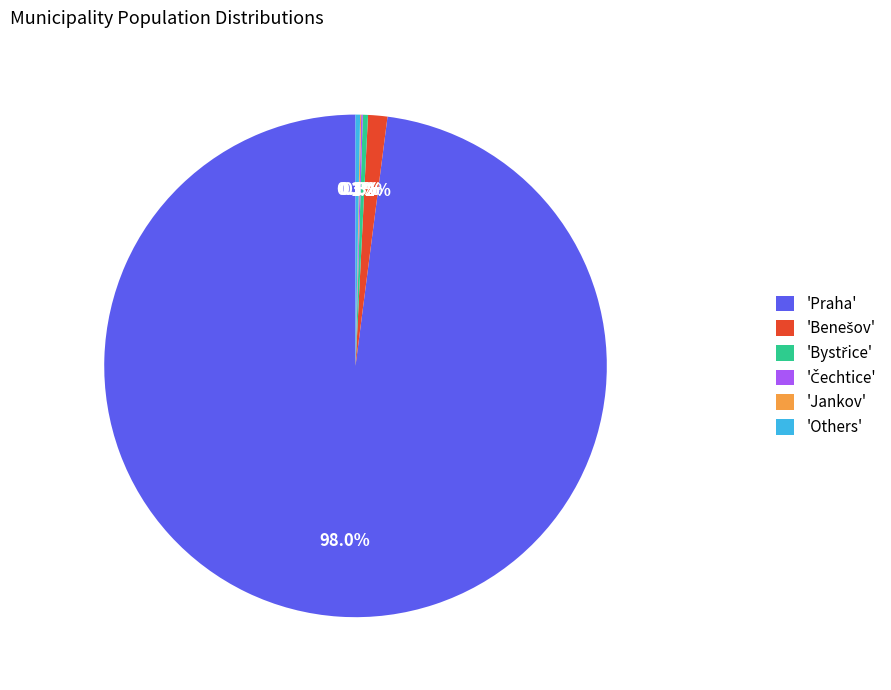

Is 'Praha' the majority of the pie?

Yes